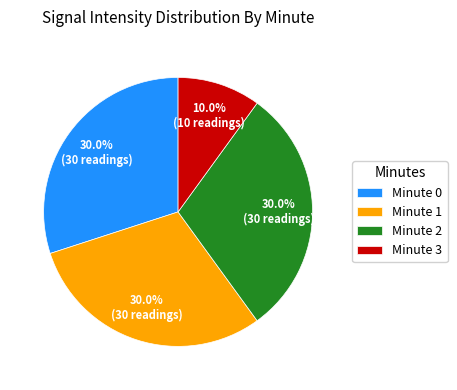

Combined, what portion of the pie is Minute 2 and Minute 3?

40.0%